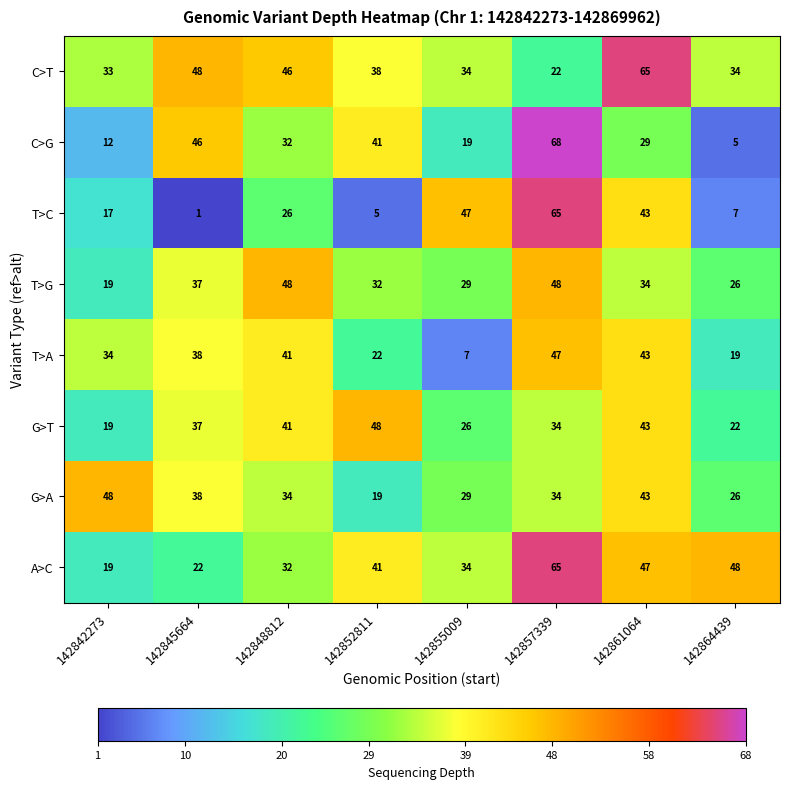

What is the difference between the maximum and second lowest values in the C>T series?

32